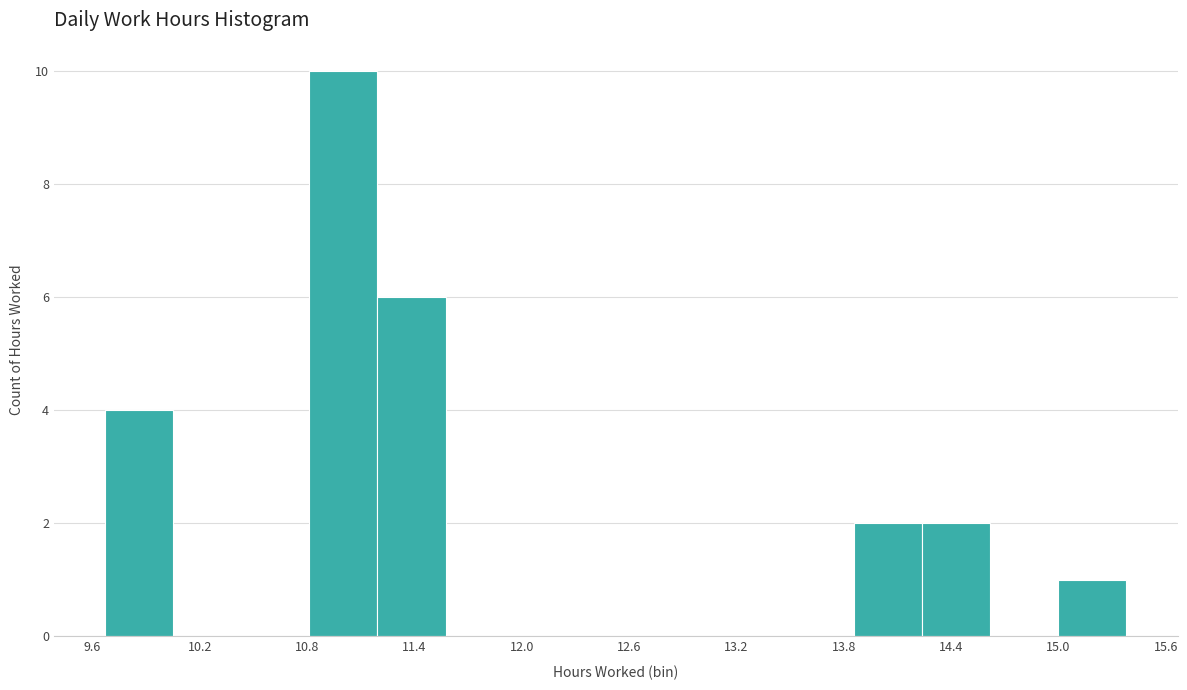

Read against the x-axis, roughly where is the centre of the tallest bar?

11.0